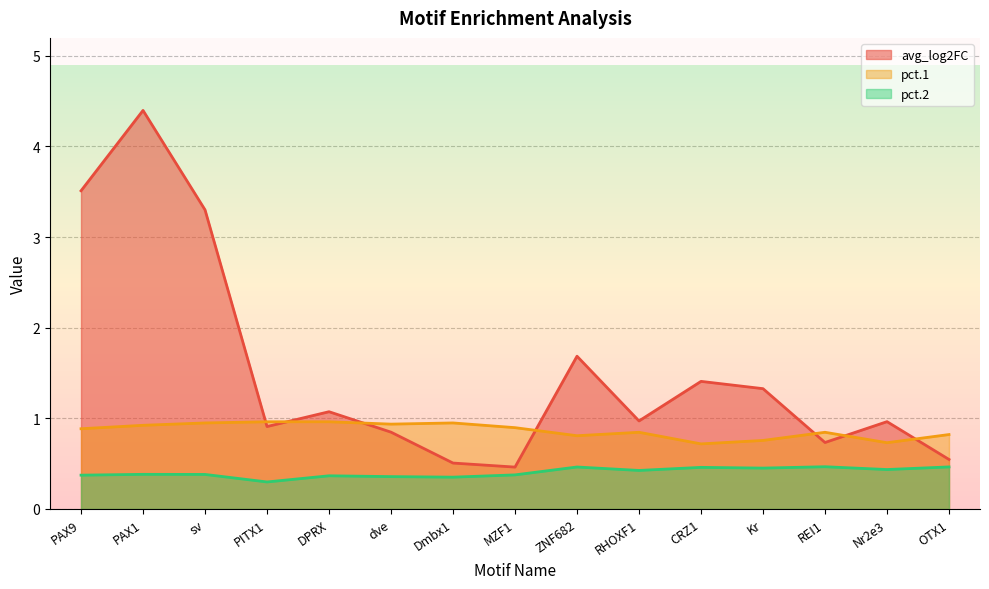

Rank the series at Dmbx1 from lowest to highest value.

pct.2, avg_log2FC, pct.1